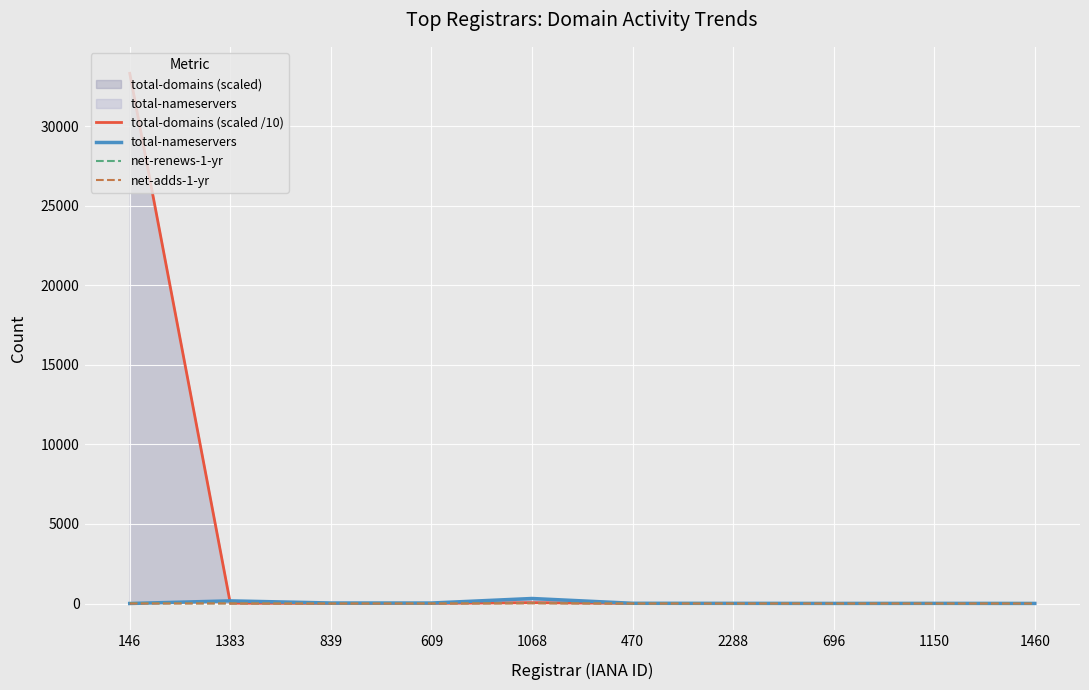

In total-domains (scaled /10), how many points are higher than both neighbors (excluding endpoints)?

2